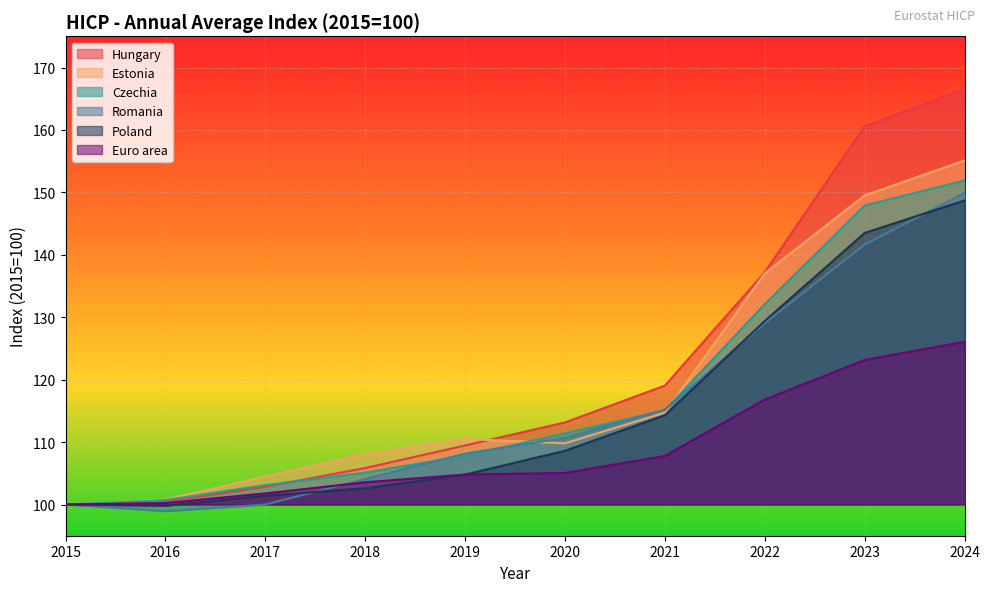

Count the number of categories in the chart.

10